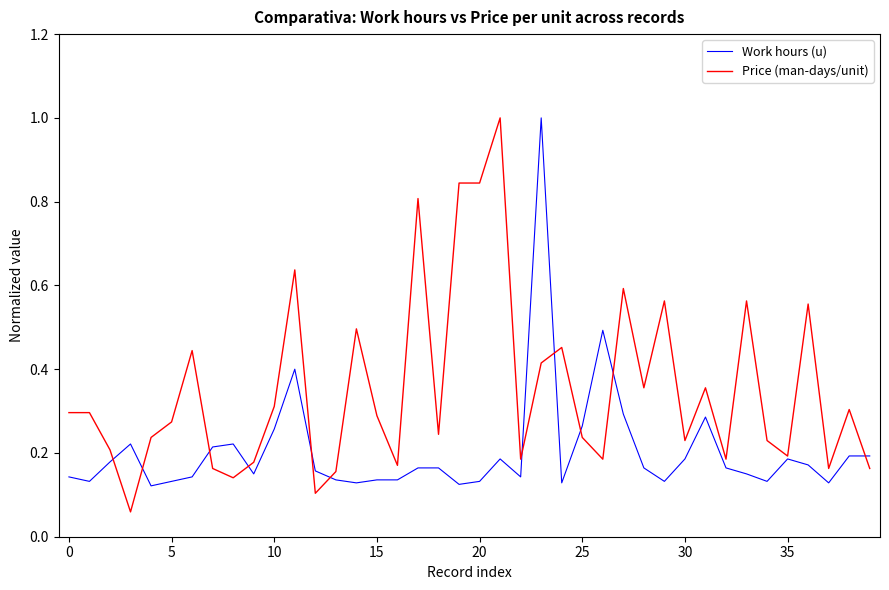

List the series in order of their overall mean, highest first.

Price (man-days/unit), Work hours (u)